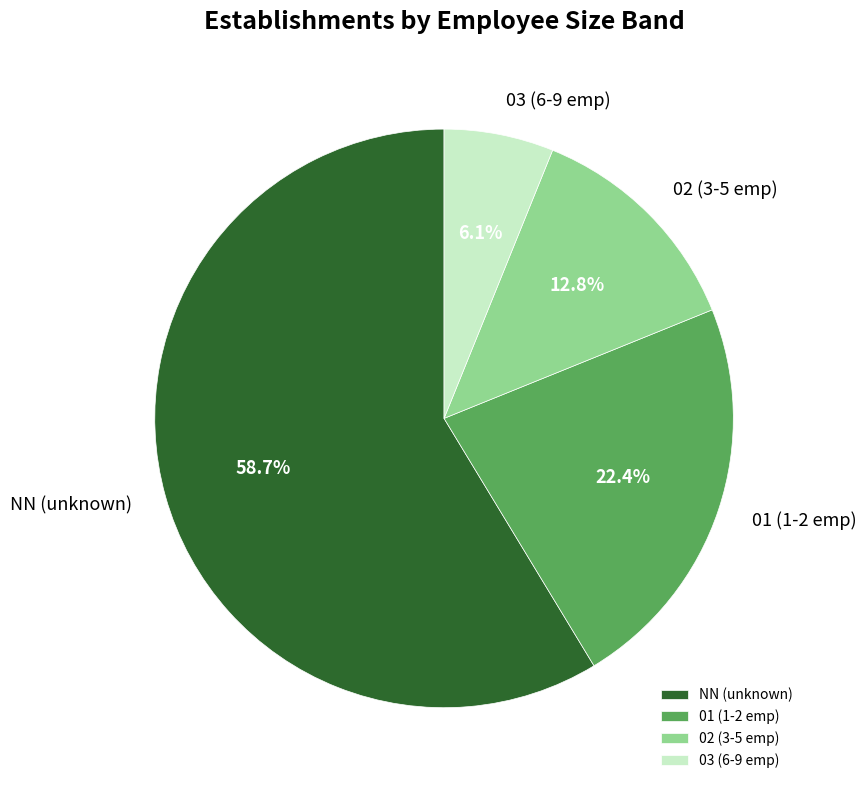

What percentage is NOT represented by 01?

77.6%